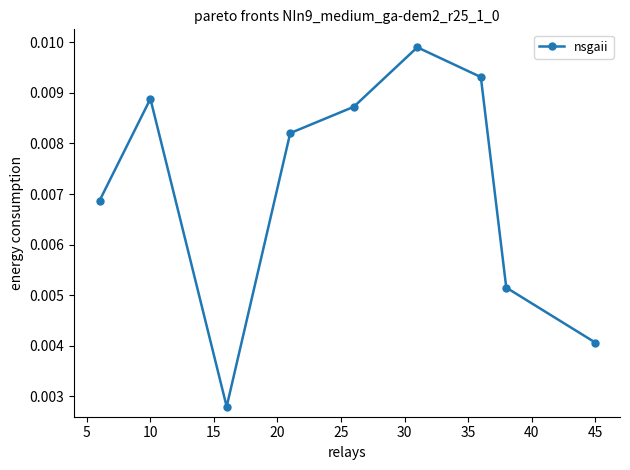

How many values are between 0 and 1?

9